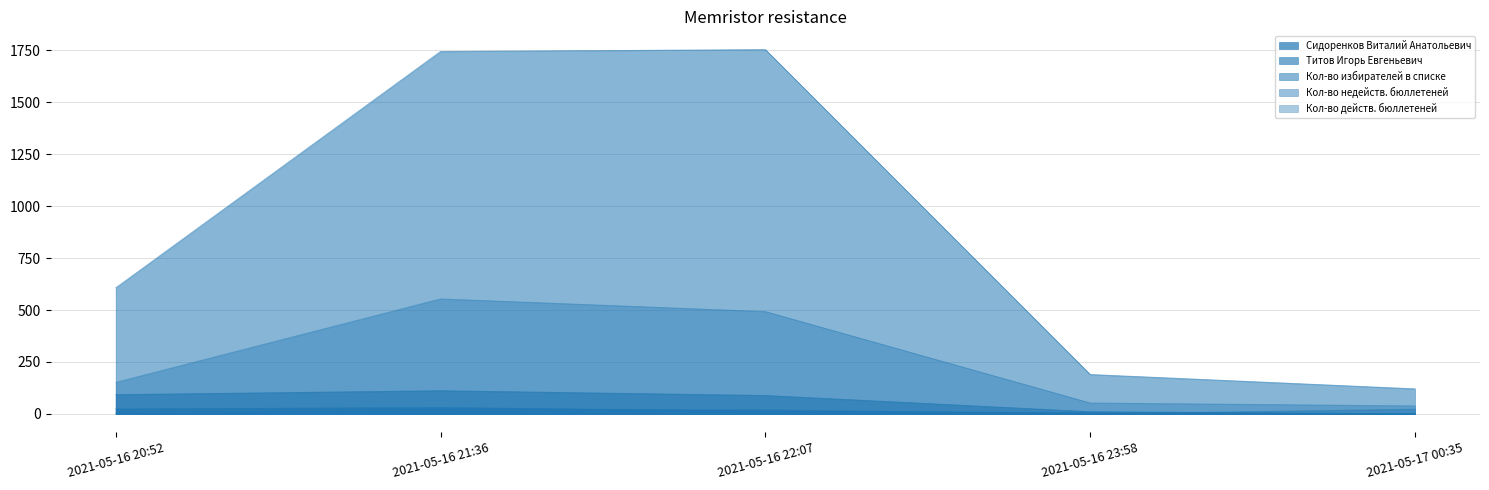

Where is the first local maximum for Сидоренков Виталий Анатольевич?

2021-05-16 21:36